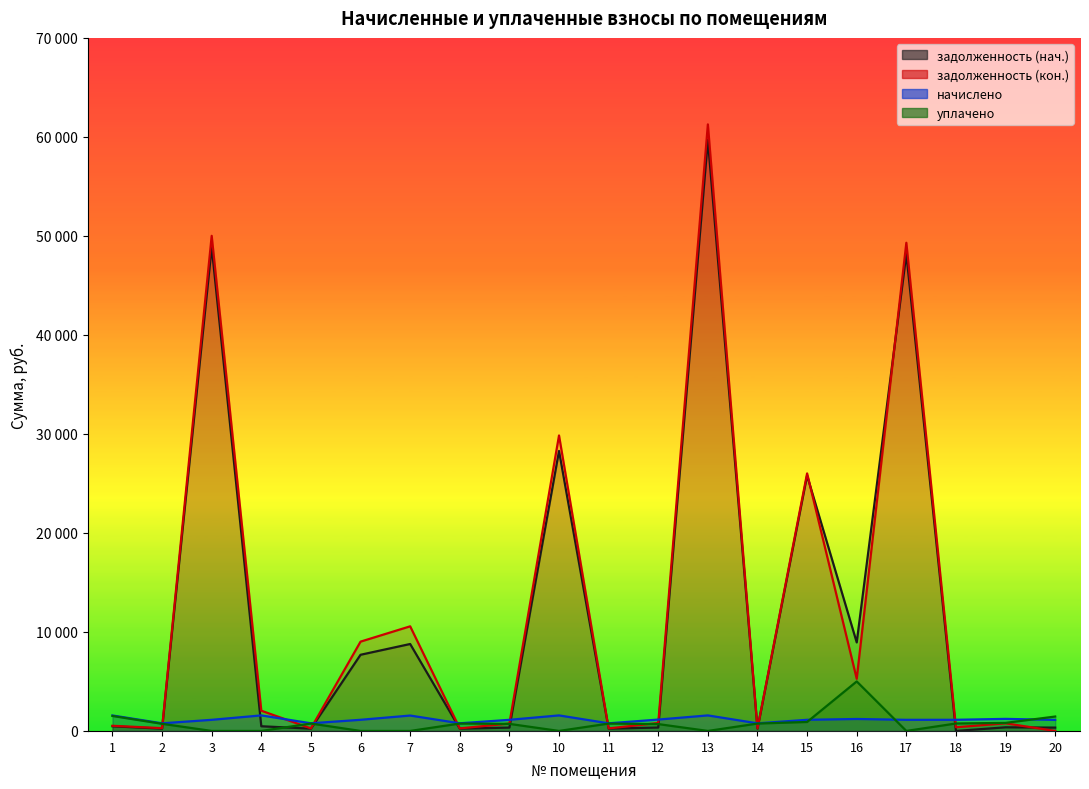

How many series are shown in this chart?

4